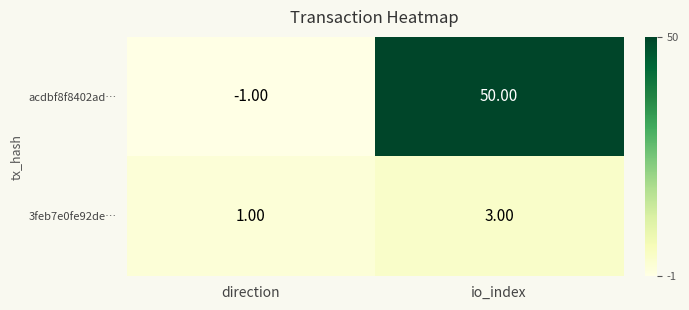

What is the difference between the acdbf8f8402ad… values at direction and io_index?

51